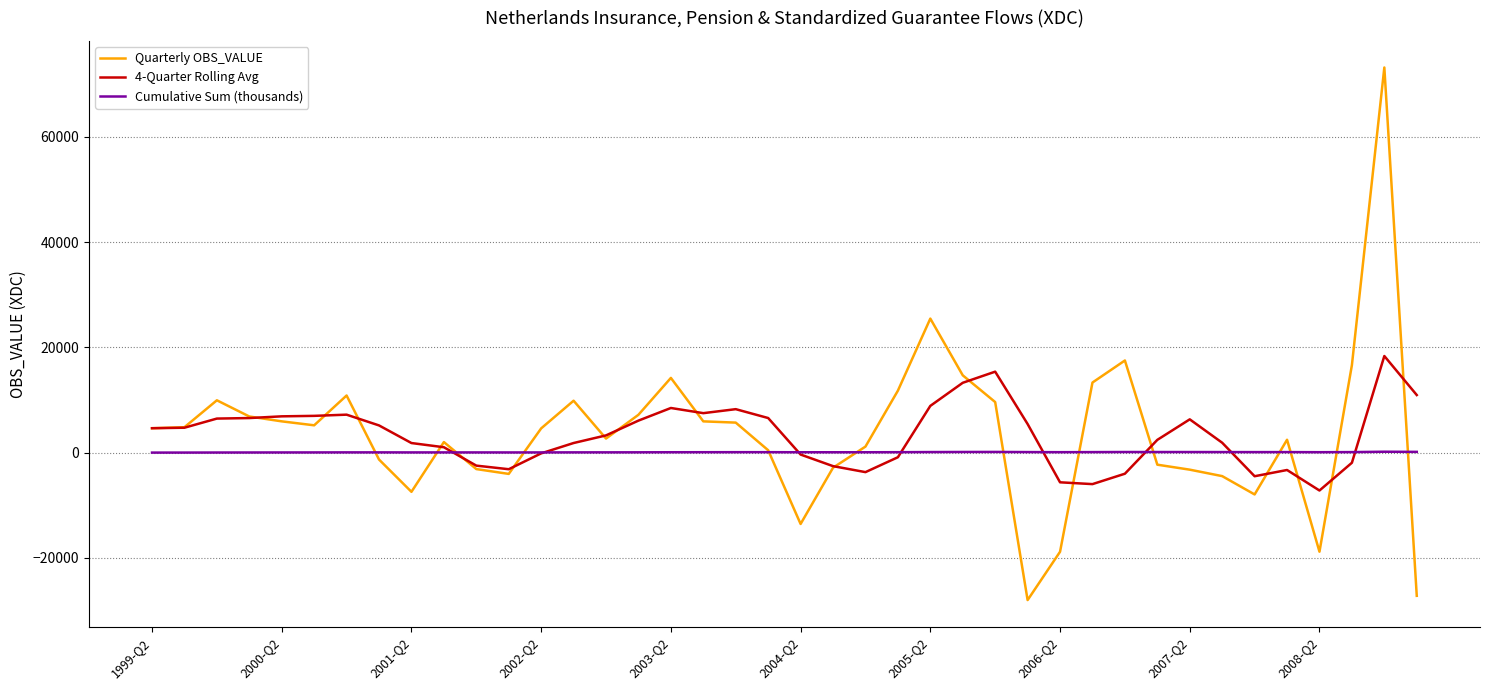

What is the minimum value shown in the chart?

-28014.0